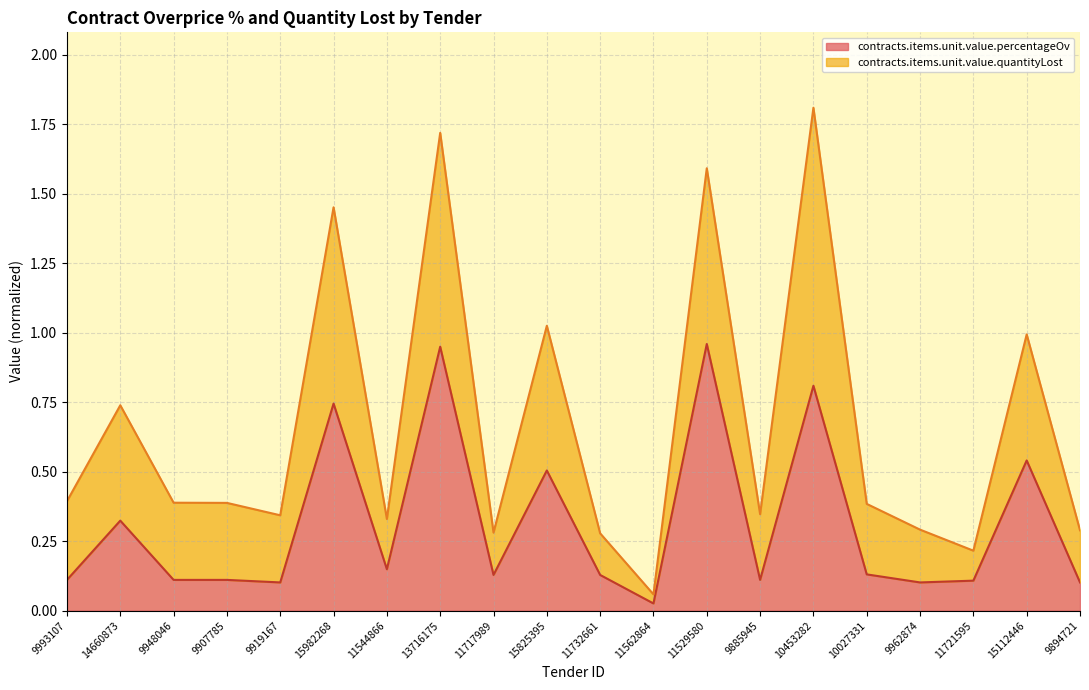

What position from the right is 15112446?

2